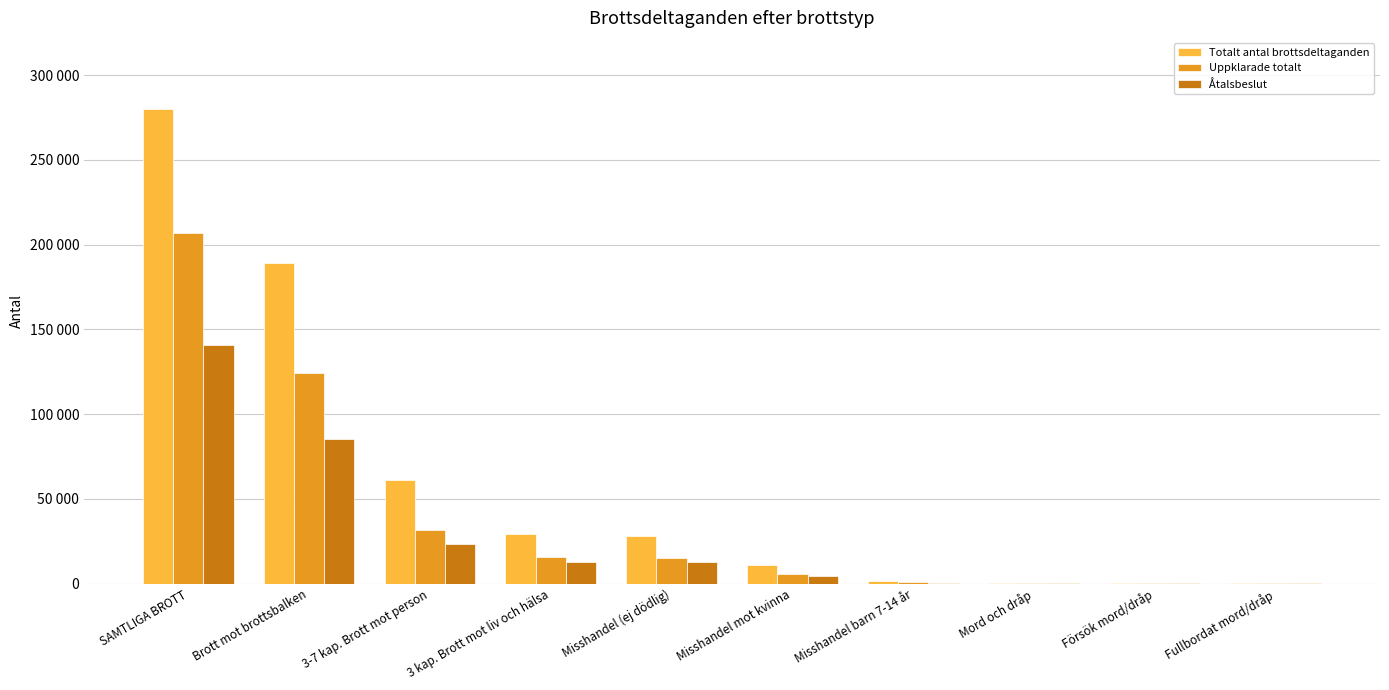

Is it true that Uppklarade totalt equals 14927 at Misshandel (ej dödlig)?

True